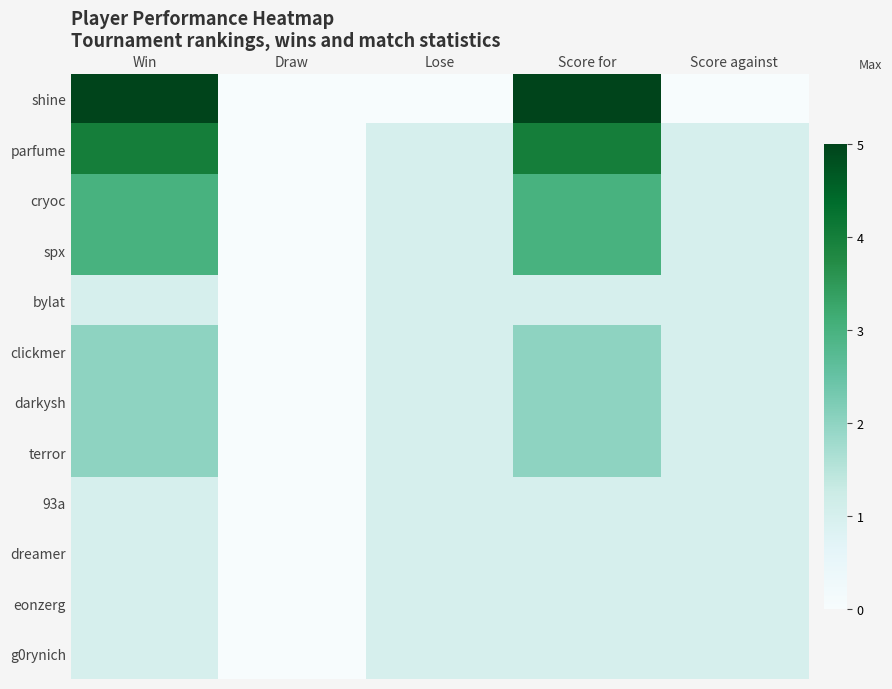

Reading left to right, extract all data points from this chart.

shine: Win=5	Draw=0	Lose=0	Score for=5	Score against=0
parfume: Win=4	Draw=0	Lose=1	Score for=4	Score against=1
cryoc: Win=3	Draw=0	Lose=1	Score for=3	Score against=1
spx: Win=3	Draw=0	Lose=1	Score for=3	Score against=1
bylat: Win=1	Draw=0	Lose=1	Score for=1	Score against=1
clickmer: Win=2	Draw=0	Lose=1	Score for=2	Score against=1
darkysh: Win=2	Draw=0	Lose=1	Score for=2	Score against=1
terror: Win=2	Draw=0	Lose=1	Score for=2	Score against=1
93a: Win=1	Draw=0	Lose=1	Score for=1	Score against=1
dreamer: Win=1	Draw=0	Lose=1	Score for=1	Score against=1
eonzerg: Win=1	Draw=0	Lose=1	Score for=1	Score against=1
g0rynich: Win=1	Draw=0	Lose=1	Score for=1	Score against=1